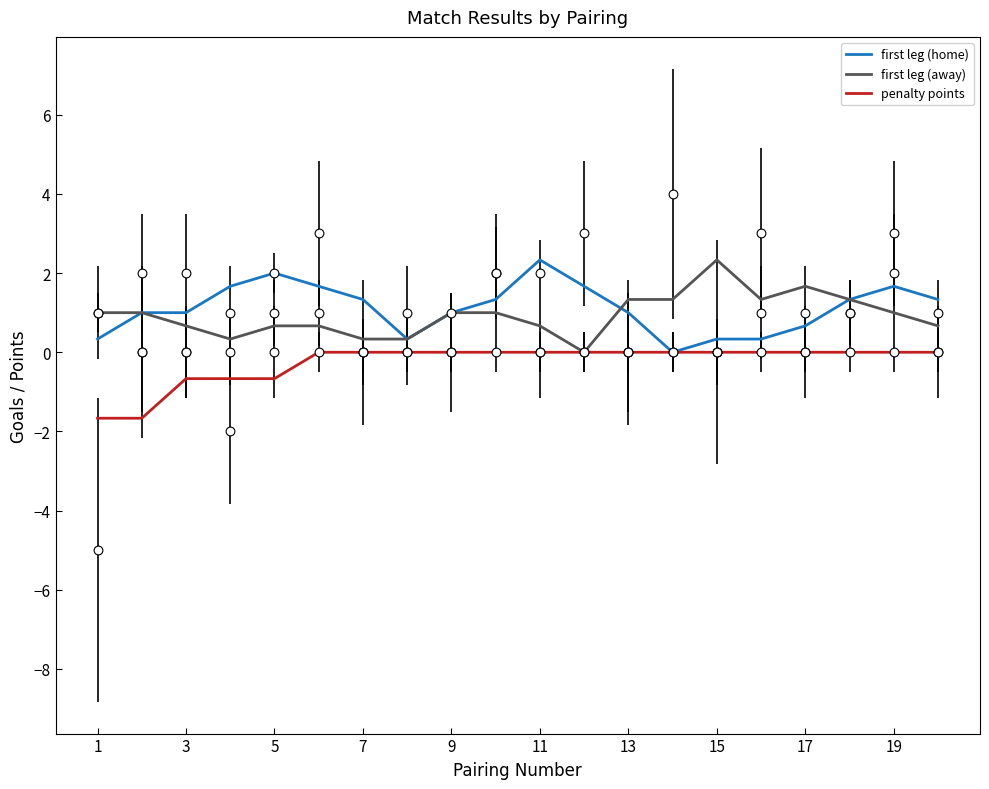

Which series has the largest total across all categories?

first leg (home)